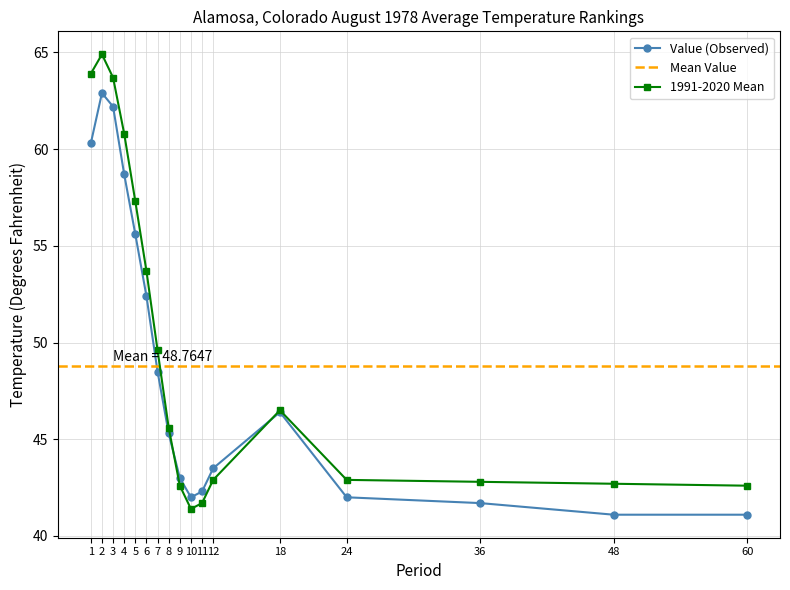

Reading left to right, extract all data points from this chart.

Value: 1=60.3	2=62.9	3=62.2	4=58.7	5=55.6	6=52.4	7=48.5	8=45.3	9=43.0	10=42.0	11=42.3	12=43.5	18=46.4	24=42.0	36=41.7	48=41.1	60=41.1
1991-2020 Mean: 1=63.9	2=64.9	3=63.7	4=60.8	5=57.3	6=53.7	7=49.6	8=45.6	9=42.6	10=41.4	11=41.7	12=42.9	18=46.5	24=42.9	36=42.8	48=42.7	60=42.6